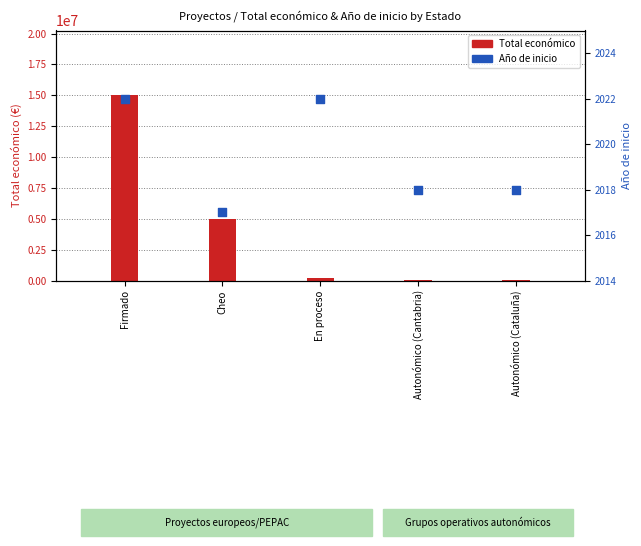

Which series has the widest spread of Y values?

Total económico